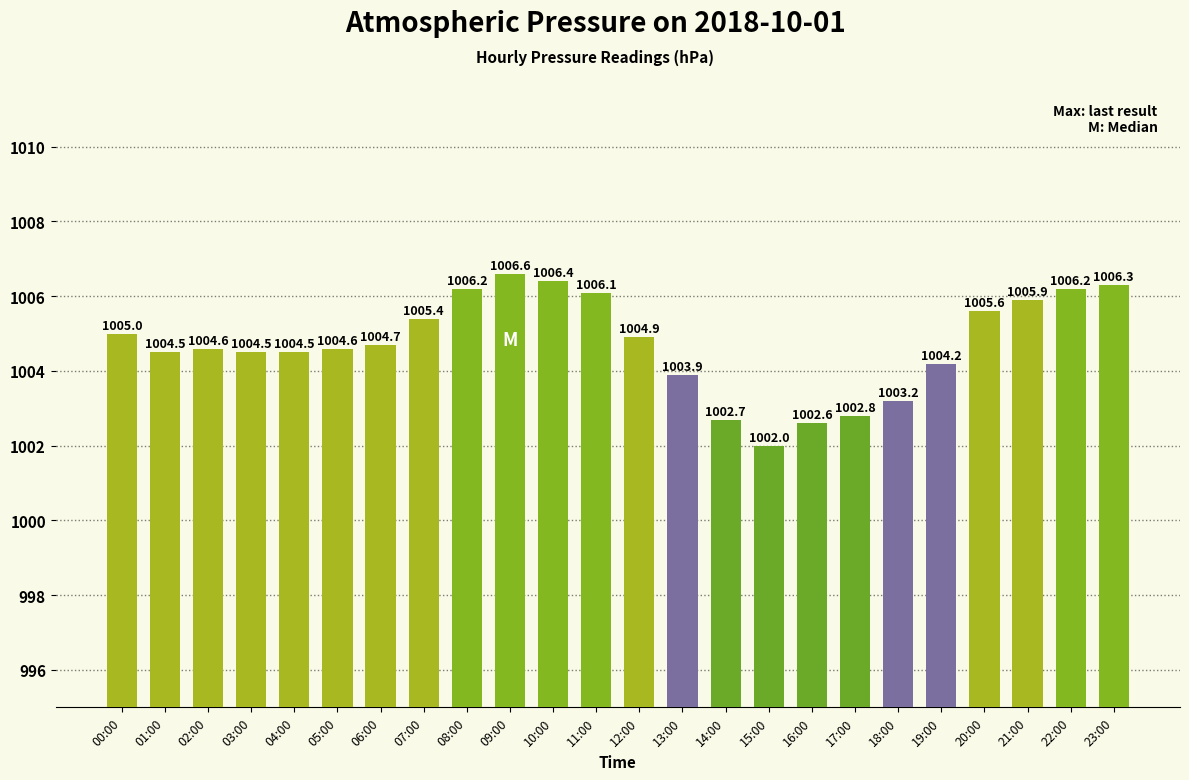

Is it true that the value at 05:00 is 413.6?

False